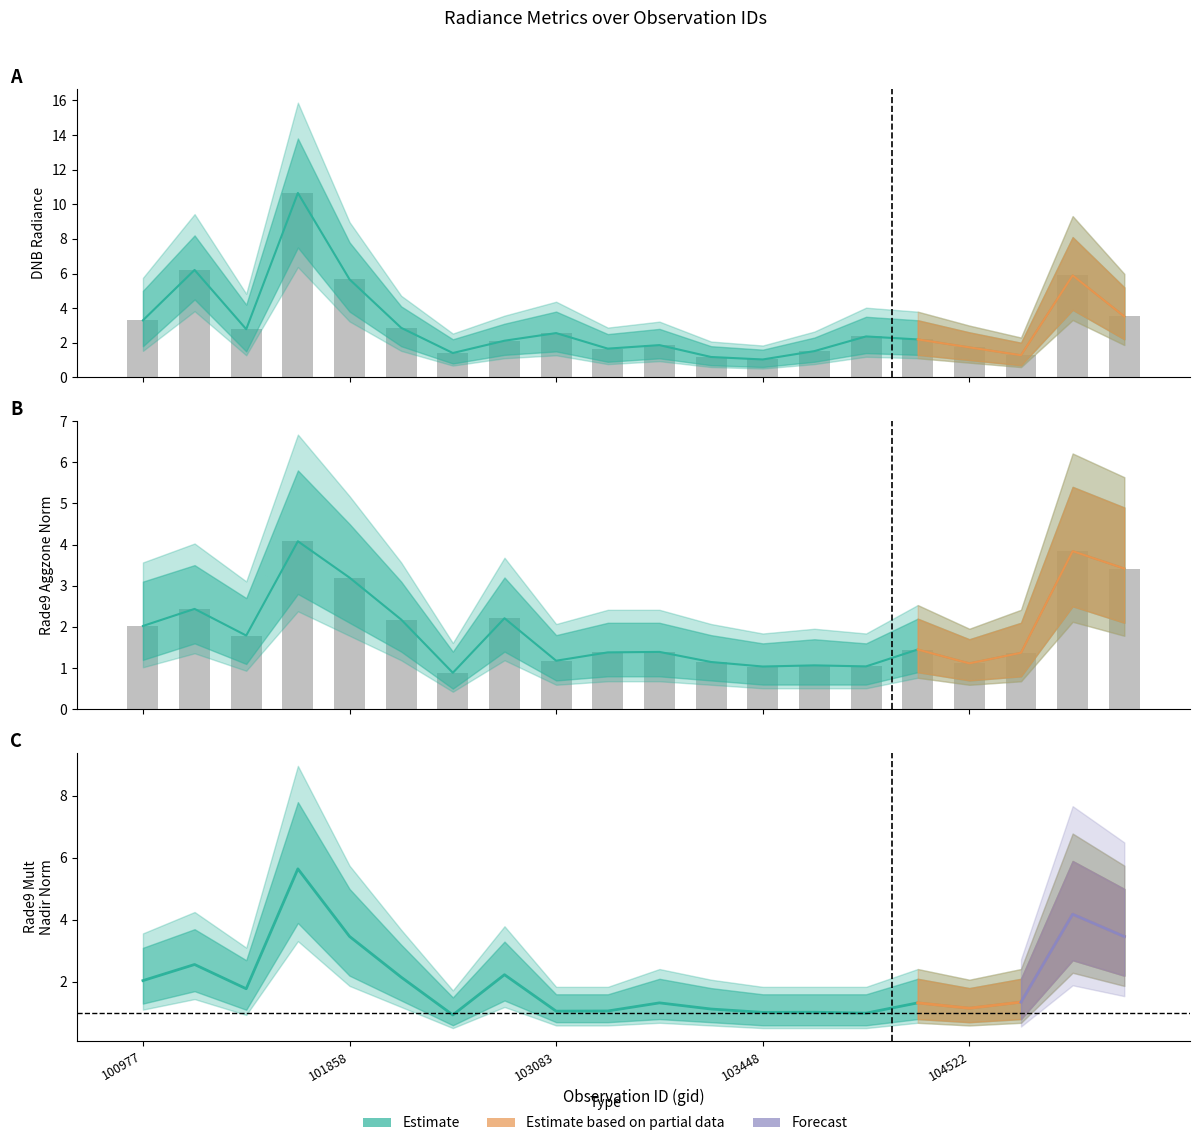

Reading right to left, list all the values displayed in this chart.

dnbrad: 106642=3.5	106285=5.9	105564=1.3	104522=1.7	104405=2.2	103686=2.4	103566=1.5	103448=1.0	103330=1.2	103211=1.9	103092=1.7	103083=2.6	102724=2.1	102602=1.4	101986=2.9	101858=5.7	101736=10.7	101111=2.8	101102=6.2	100977=3.3
rade9_aggzone_norm: 106642=3.4	106285=3.8	105564=1.4	104522=1.1	104405=1.5	103686=1.0	103566=1.1	103448=1.0	103330=1.1	103211=1.4	103092=1.4	103083=1.2	102724=2.2	102602=0.9	101986=2.2	101858=3.2	101736=4.1	101111=1.8	101102=2.4	100977=2.0
rade9_mult_nadir_norm: 106642=3.5	106285=4.2	105564=1.3	104522=1.2	104405=1.3	103686=1.0	103566=1.0	103448=1.0	103330=1.1	103211=1.3	103092=1.1	103083=1.1	102724=2.2	102602=0.9	101986=2.2	101858=3.5	101736=5.6	101111=1.8	101102=2.6	100977=2.0